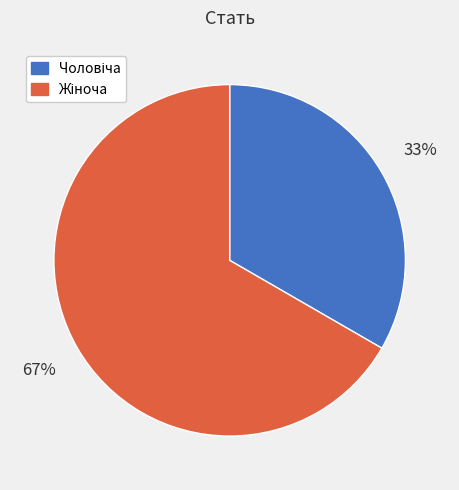

Count the number of slices in the pie.

2